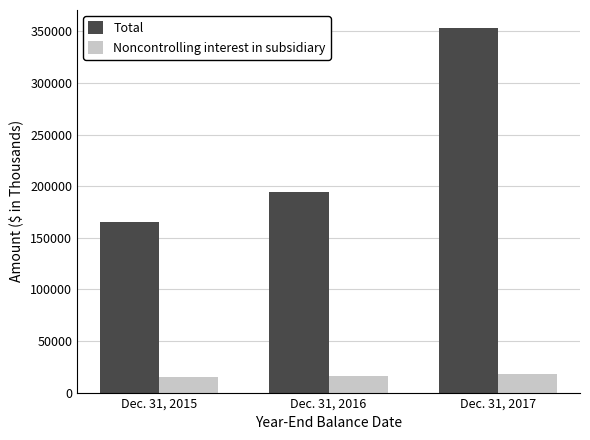

What is the difference between the maximum and minimum values in the Noncontrolling interest in subsidiary series?

2455